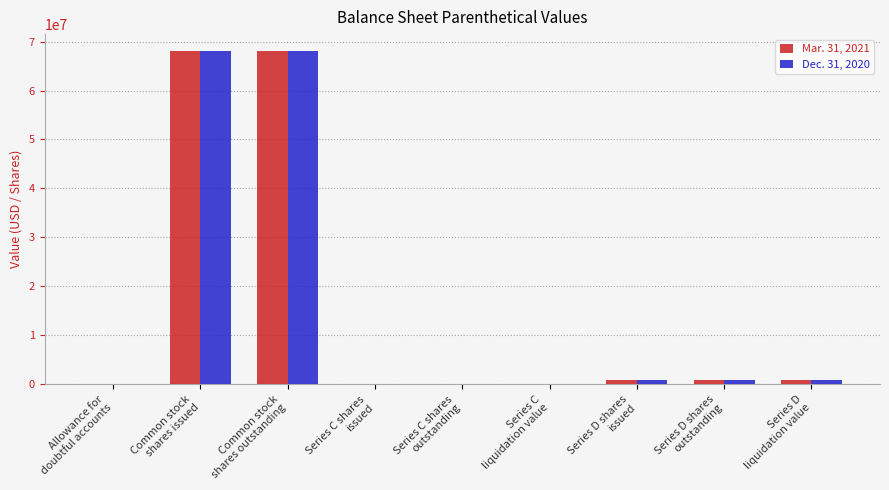

What are all the series names shown in the legend?

Mar. 31, 2021, Dec. 31, 2020